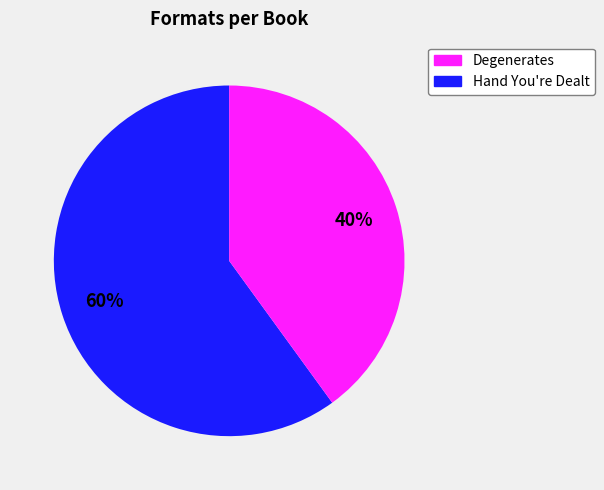

How many slices are in this pie chart?

2